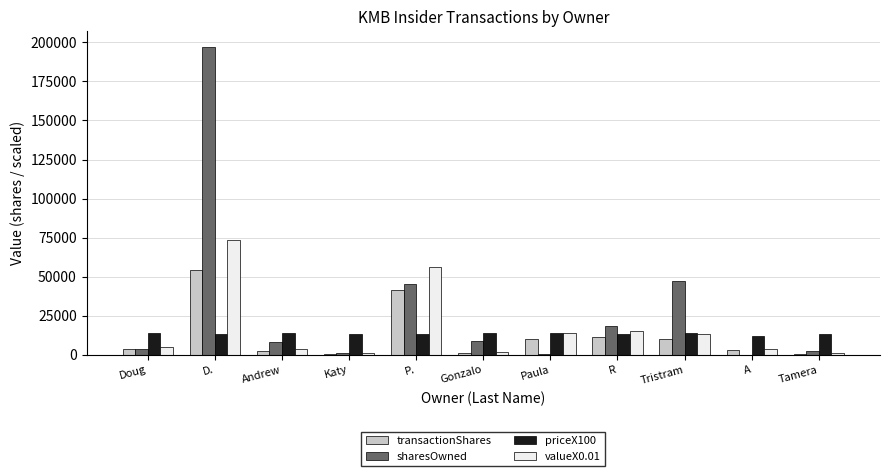

The valueX0.01 series shows 21894 at R. True or false?

False